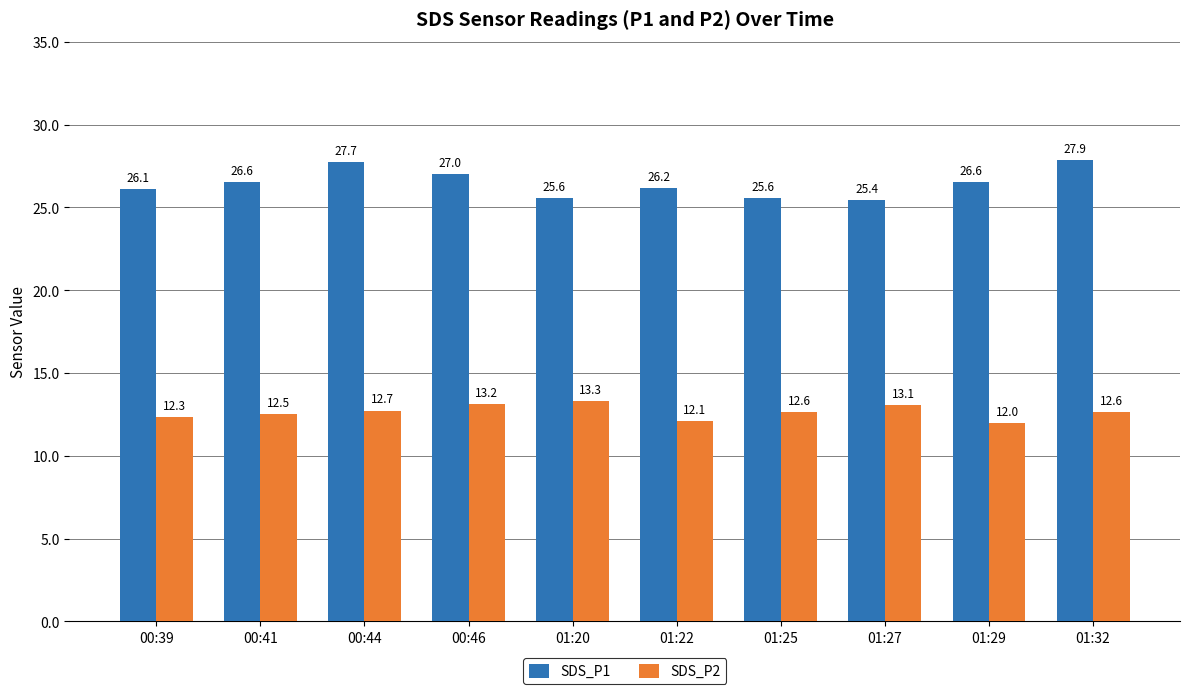

Where is SDS_P2 nearest to the value 12?

01:29